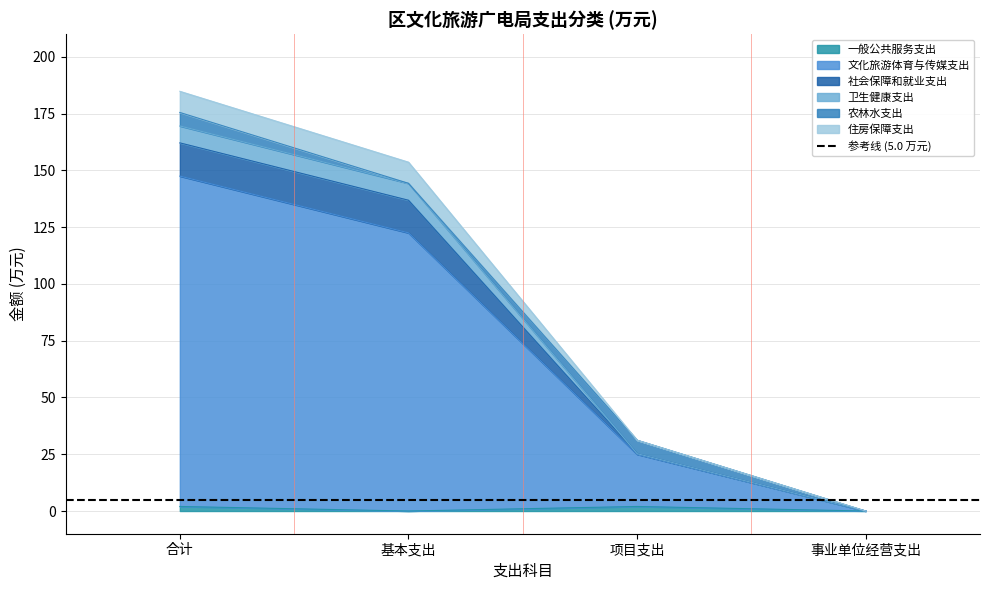

What is the approximate value of 文化旅游体育与传媒支出 at 合计?

162.1